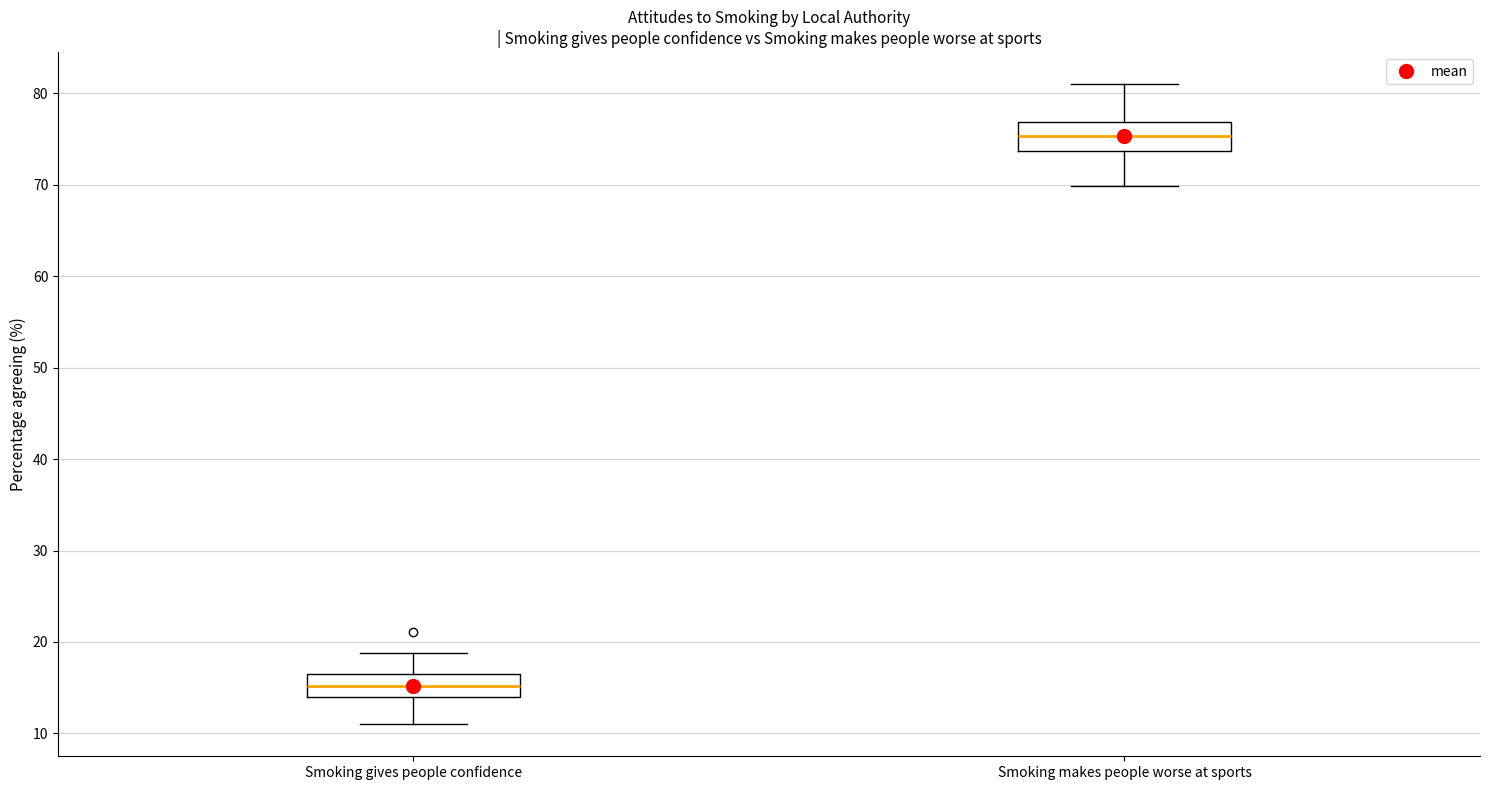

Which box's median line is the highest?

Smoking makes people worse at sports